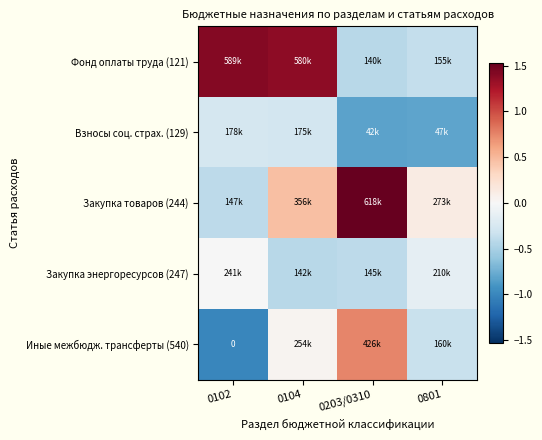

The value of Закупка товаров (244) at 0102 is -0.4. True or false?

True